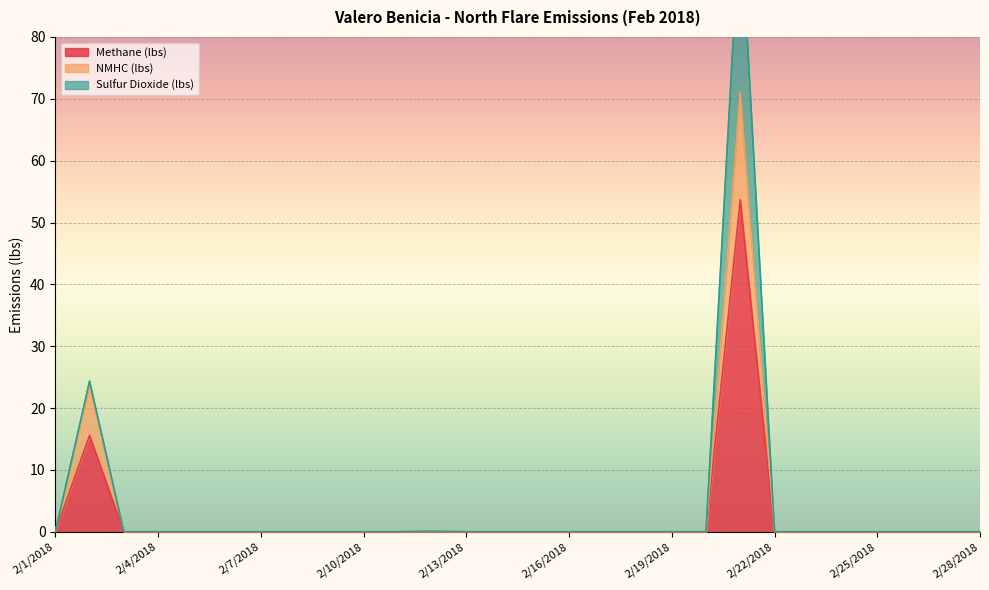

How many interior local peaks does the Methane (lbs) series have?

3